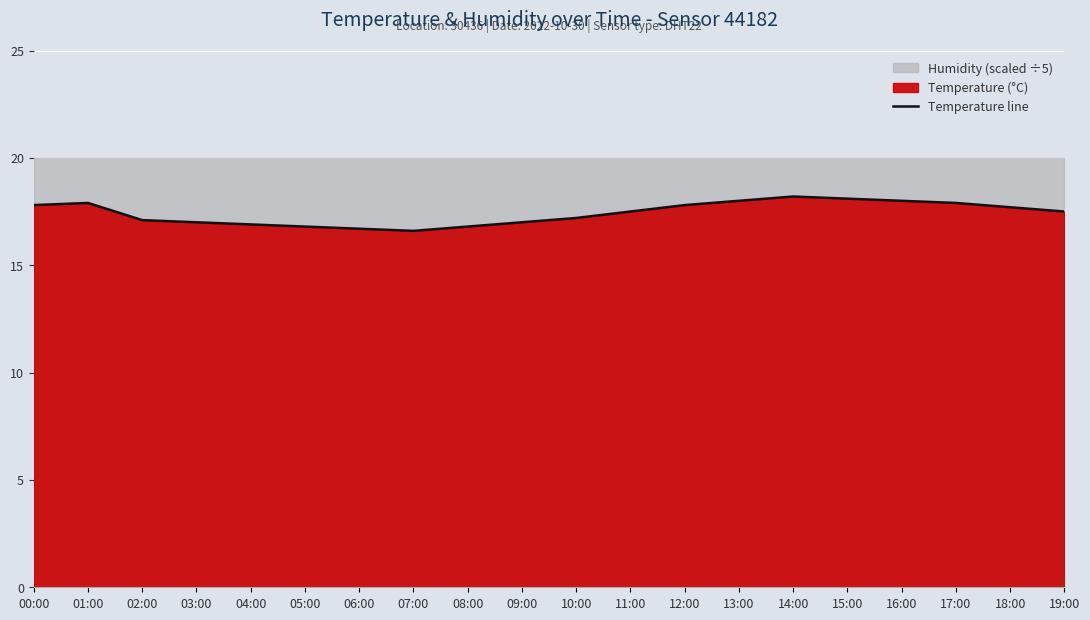

Reading left to right, transcribe all the data shown in this chart.

00:00=17.8	01:00=17.9	02:00=17.1	03:00=17.0	04:00=16.9	05:00=16.8	06:00=16.7	07:00=16.6	08:00=16.8	09:00=17.0	10:00=17.2	11:00=17.5	12:00=17.8	13:00=18.0	14:00=18.2	15:00=18.1	16:00=18.0	17:00=17.9	18:00=17.7	19:00=17.5